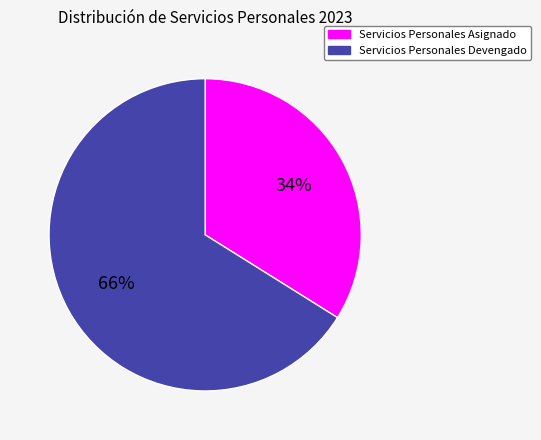

Rank the categories by value from highest to lowest.

Servicios Personales Devengado, Servicios Personales Asignado